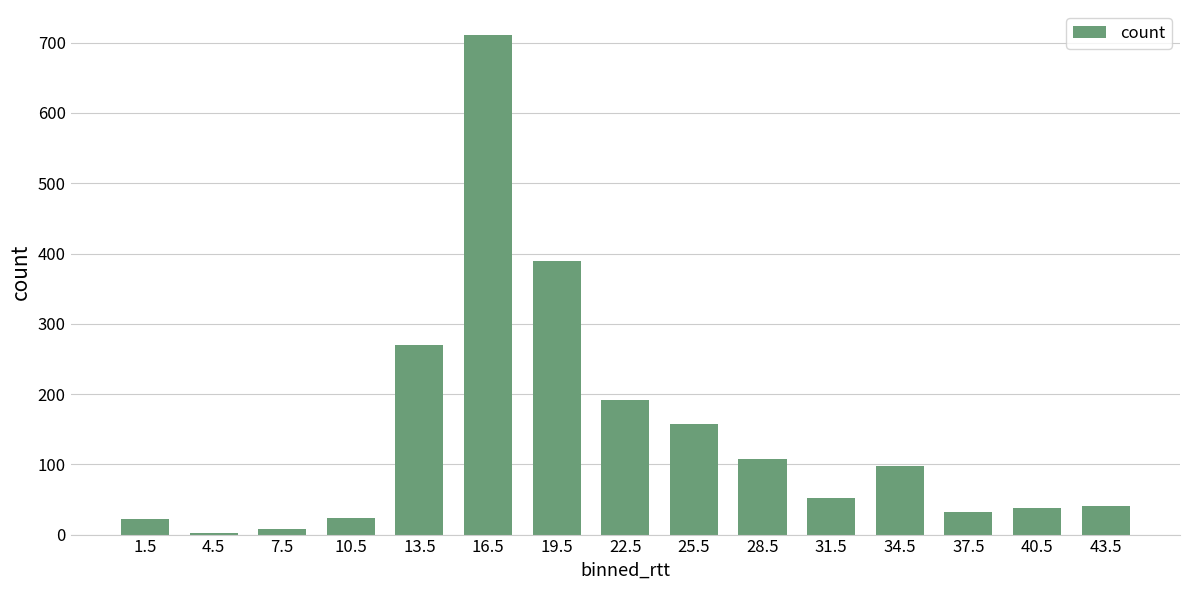

What is the average value?

143